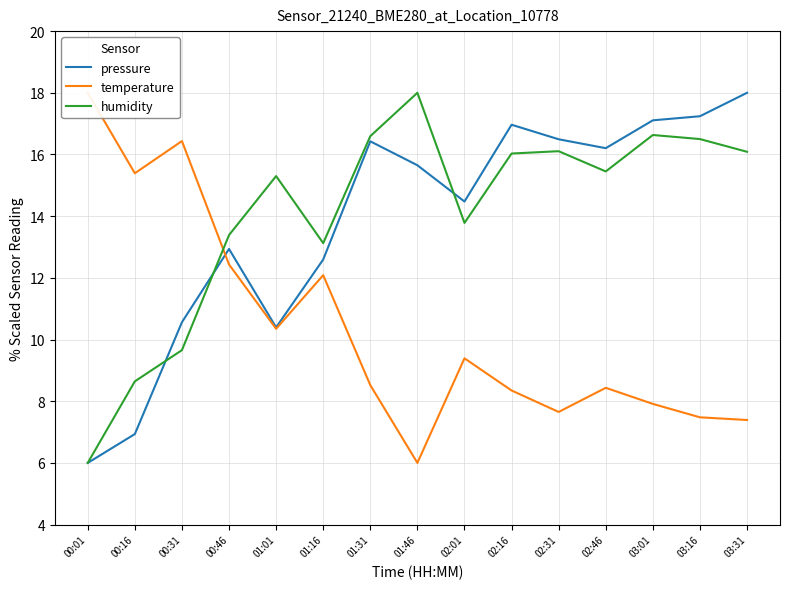

What is the sum of all humidity values?

211.3